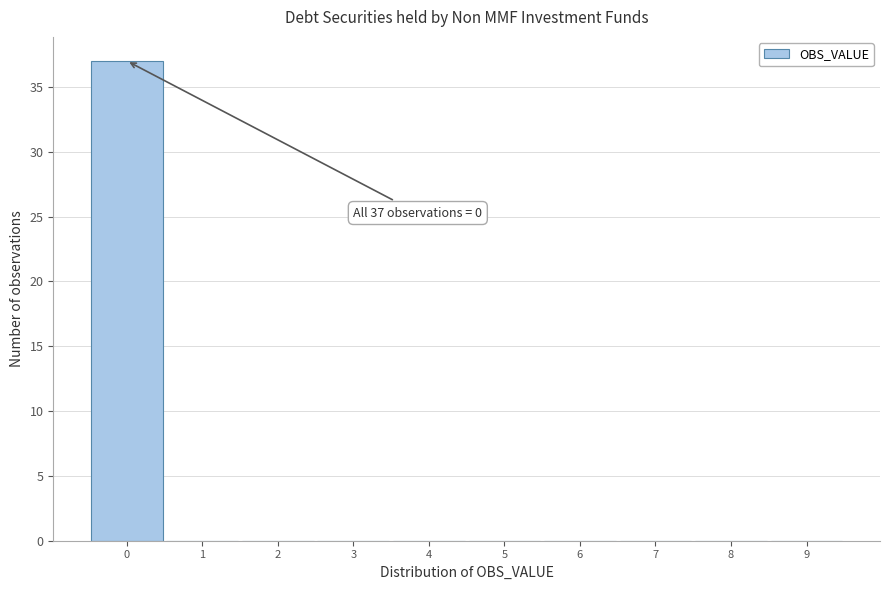

Which range on the x-axis has the tallest bar?

-0.5 to 0.5